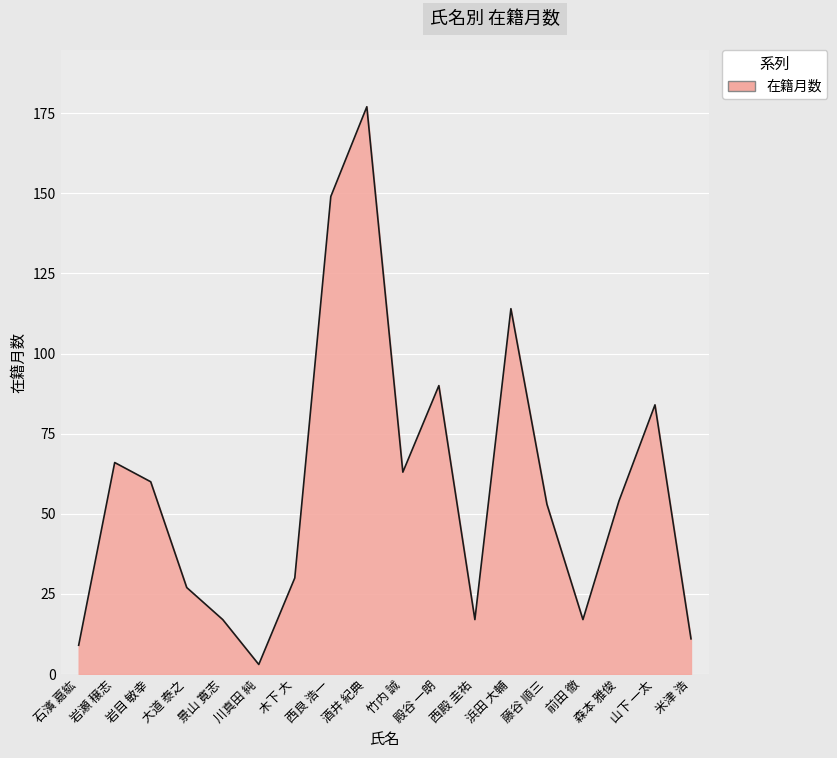

The chart shows a value of 265 at 西良 浩一. True or false?

False